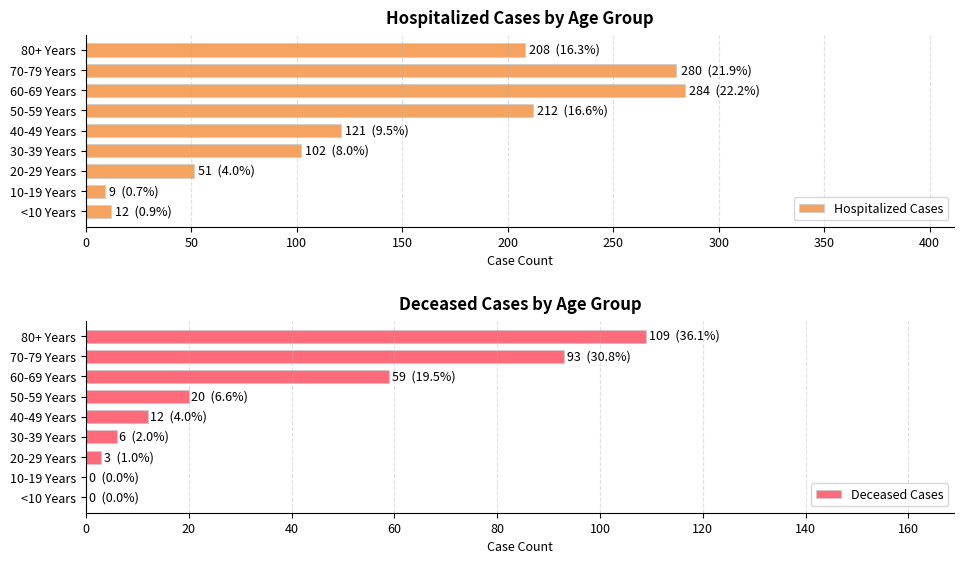

How many bars are there in total?

18